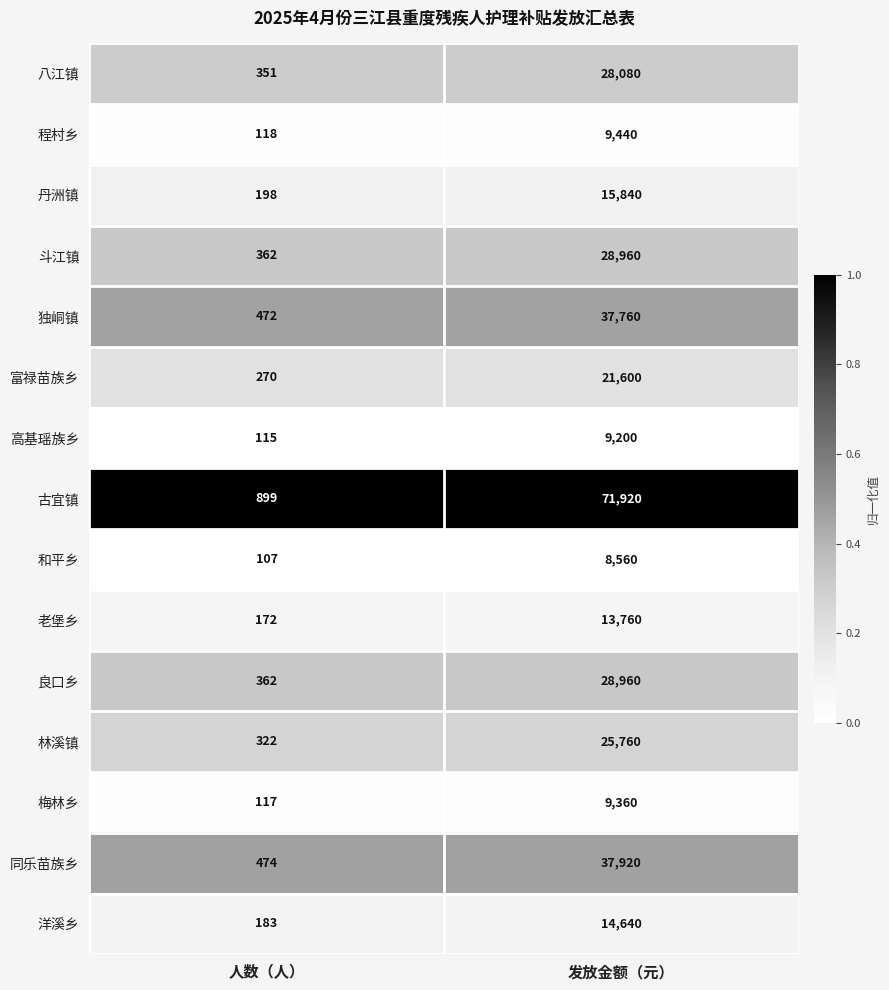

Is it true that 斗江镇 equals 487 at 人数（人）?

False